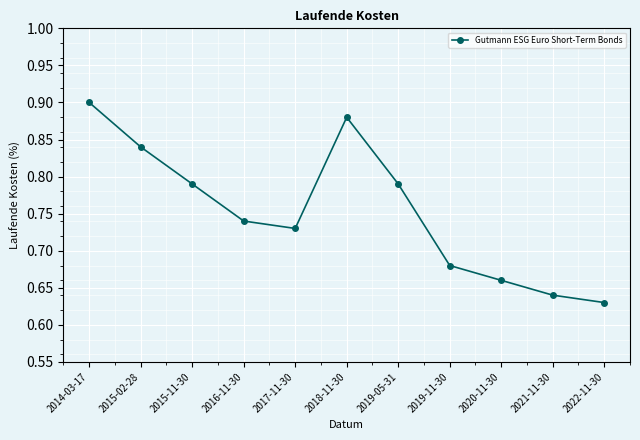

How many interior local valleys (lower than both neighbors) does the data have?

1